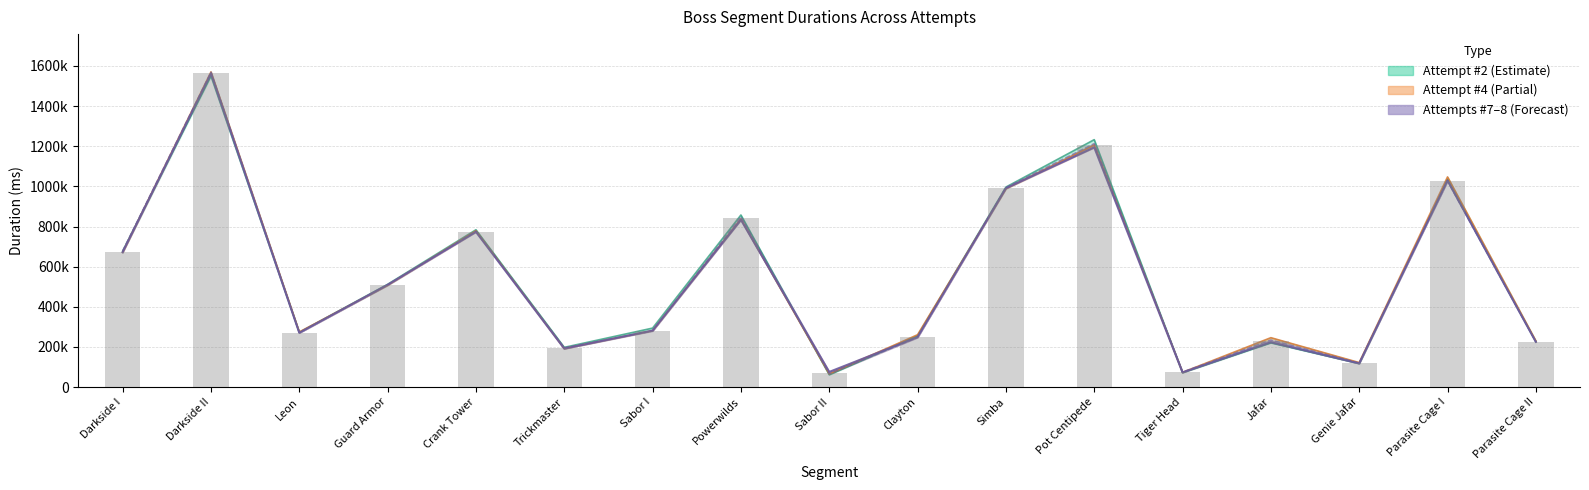

What is the highest value of the Avg #7&#8 series?

1565824.5